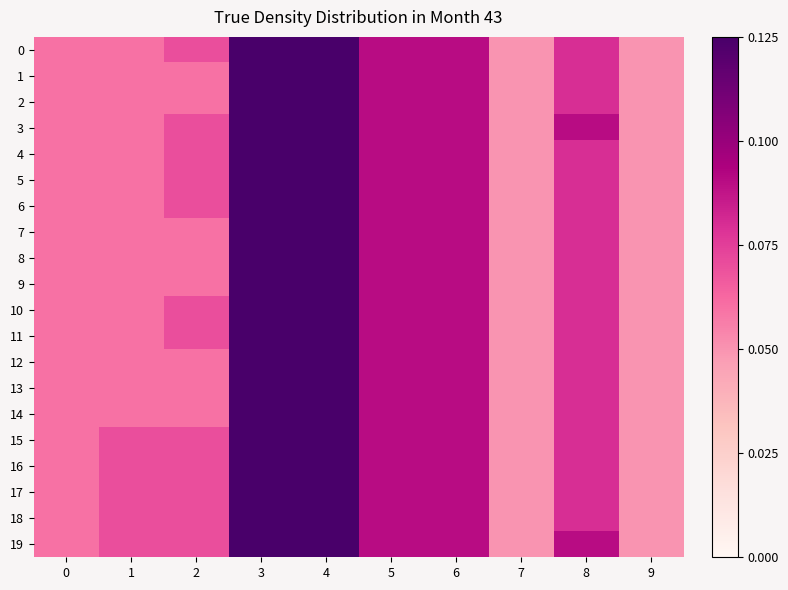

At how many categories does at least one series exceed 0?

10